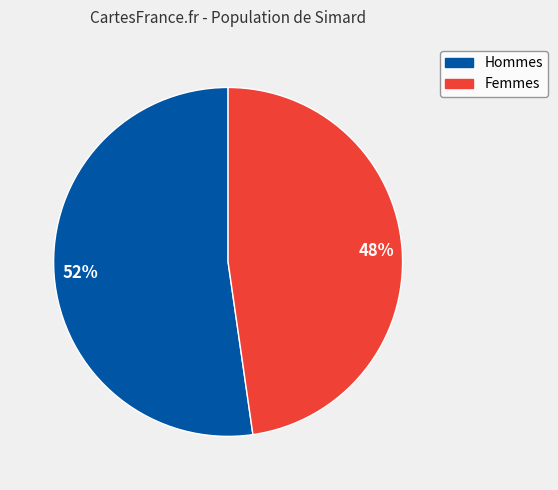

To the nearest percent, what percentage of the pie is Femmes?

48%